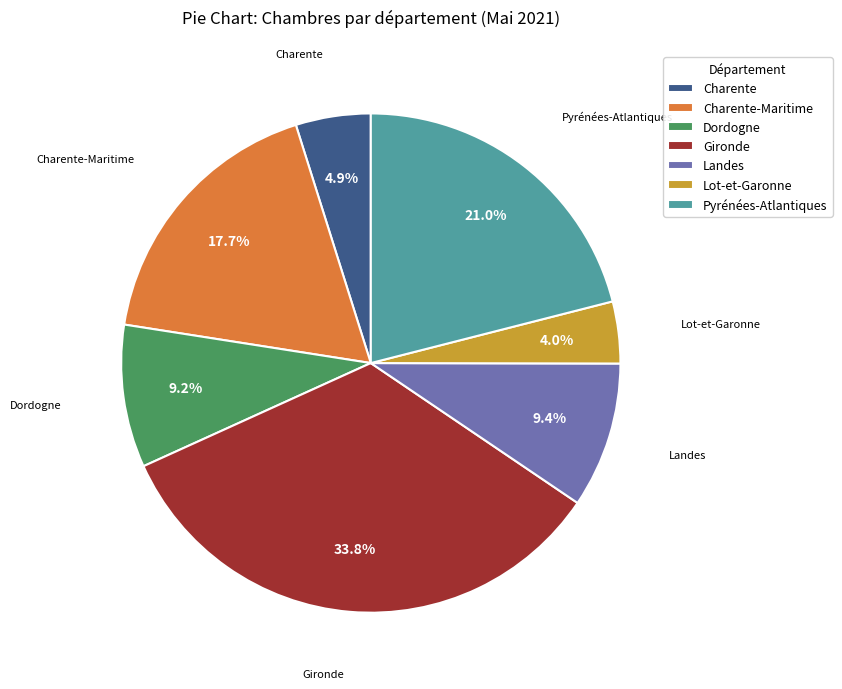

How much of the chart is everything except Pyrénées-Atlantiques?

79.0%